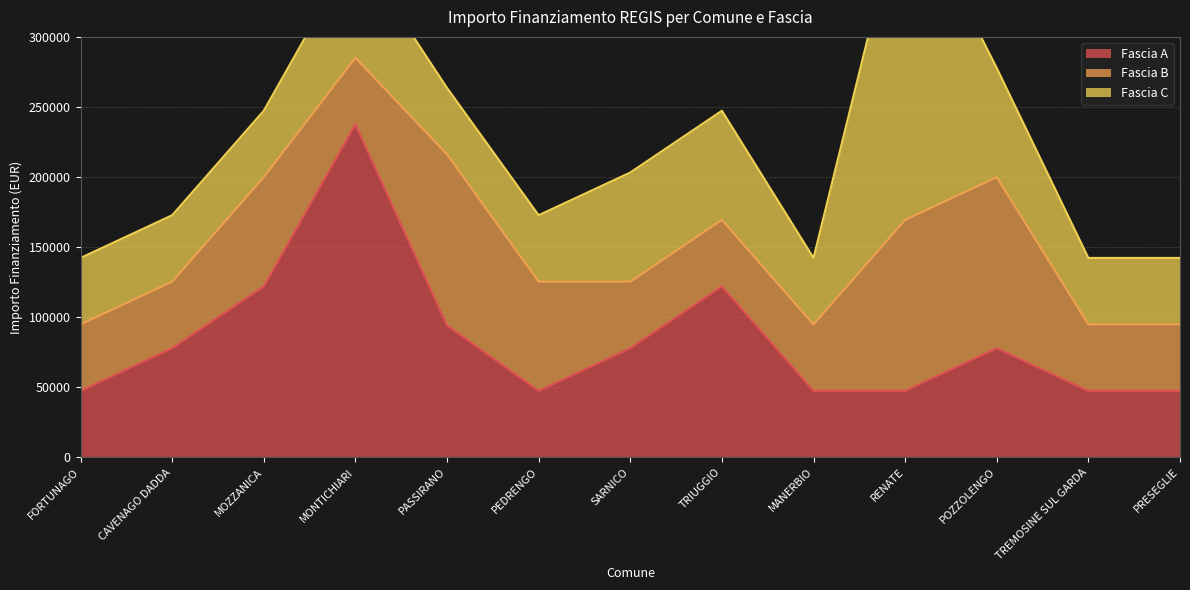

What is the lowest value of the Fascia A series?

47427